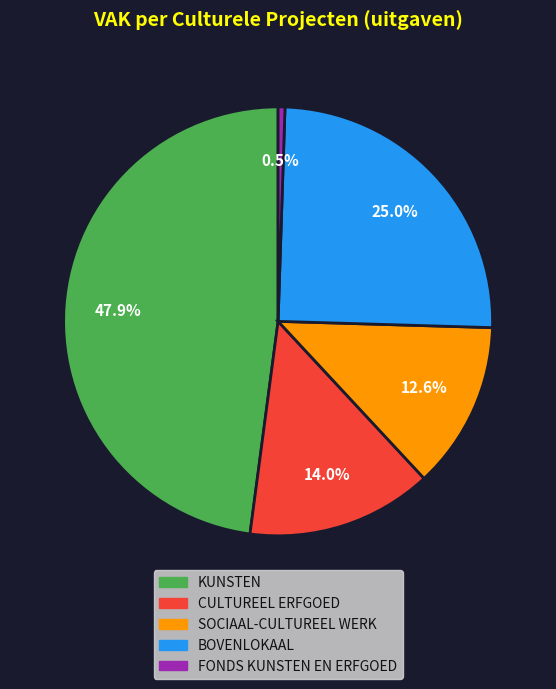

To the nearest percent, what is the difference between the KUNSTEN and SOCIAAL-CULTUREEL WERK slice percentages?

35%